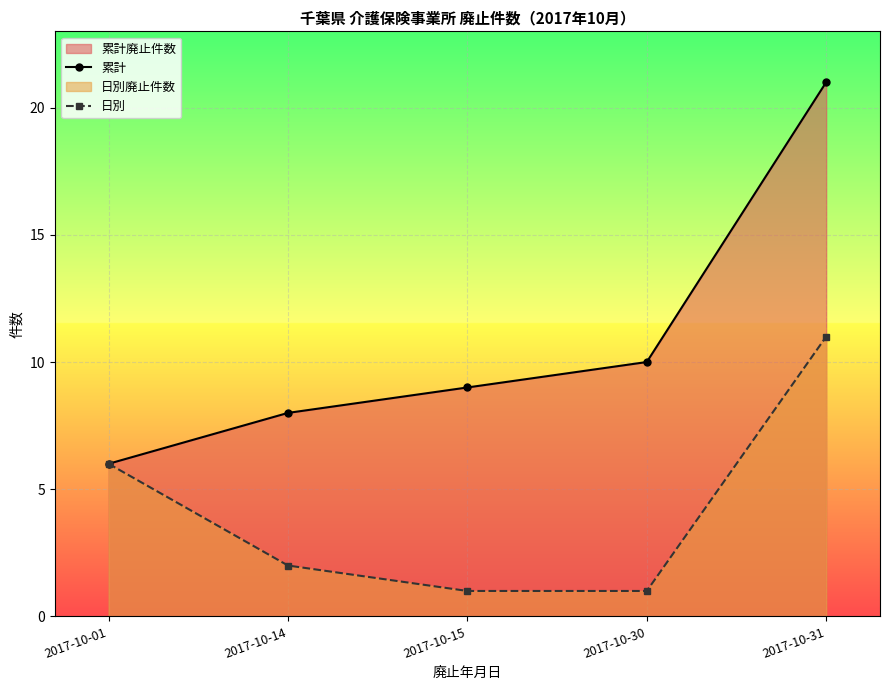

At which category is the sum across all series the highest?

2017-10-31